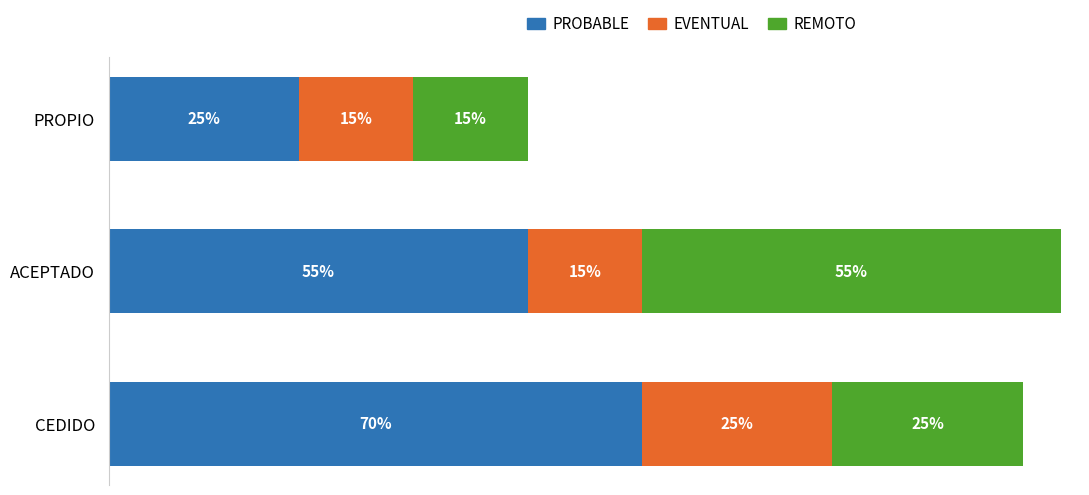

What are all the series names shown in the legend?

PROBABLE, EVENTUAL, REMOTO